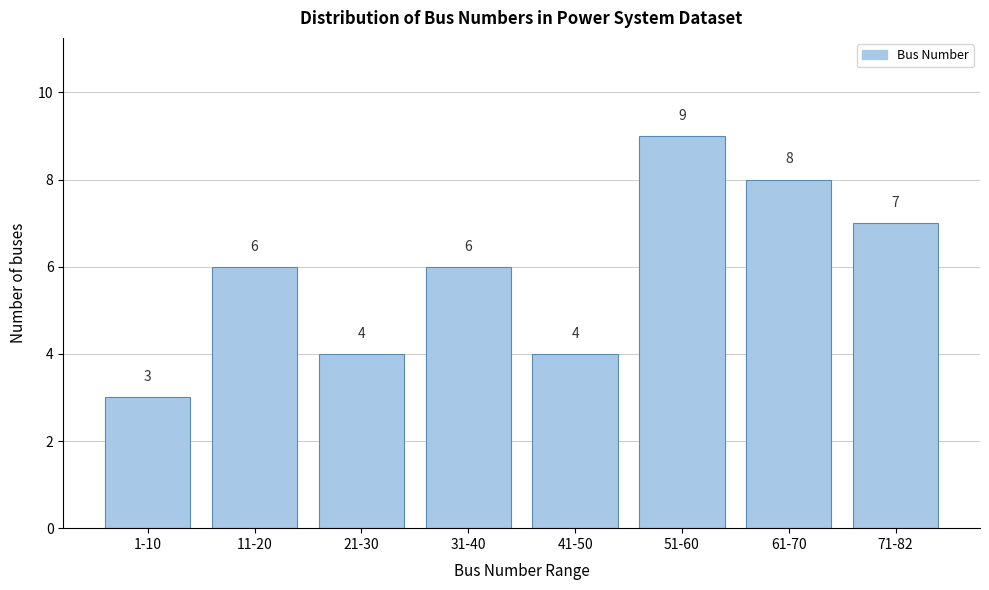

Reading left to right, list all the values displayed in this chart.

3	6	4	6	4	9	8	7